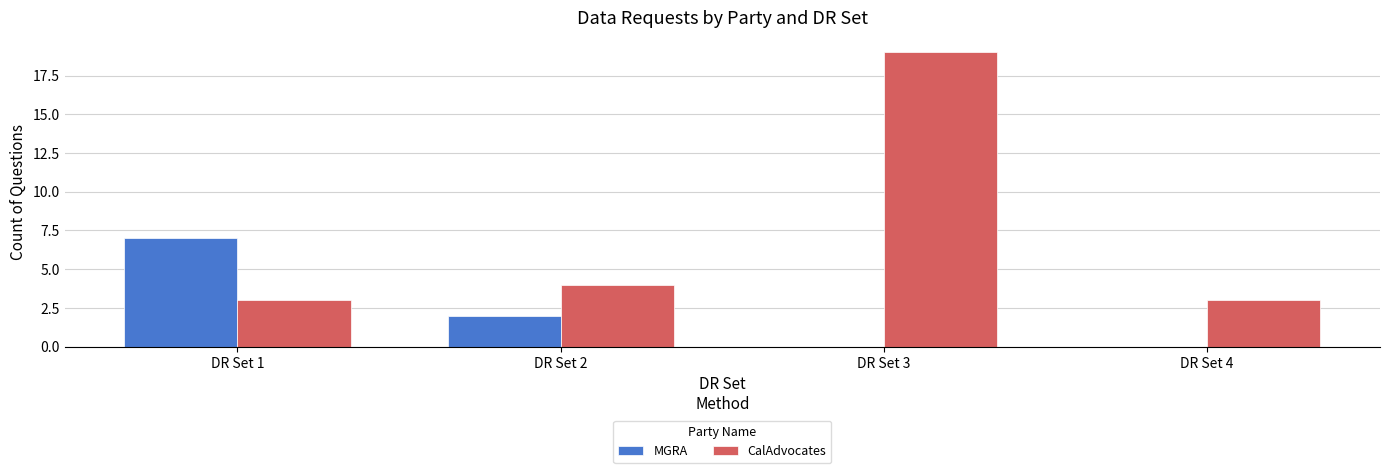

Is the value of MGRA at DR Set 3 greater than the value of CalAdvocates at DR Set 1?

No